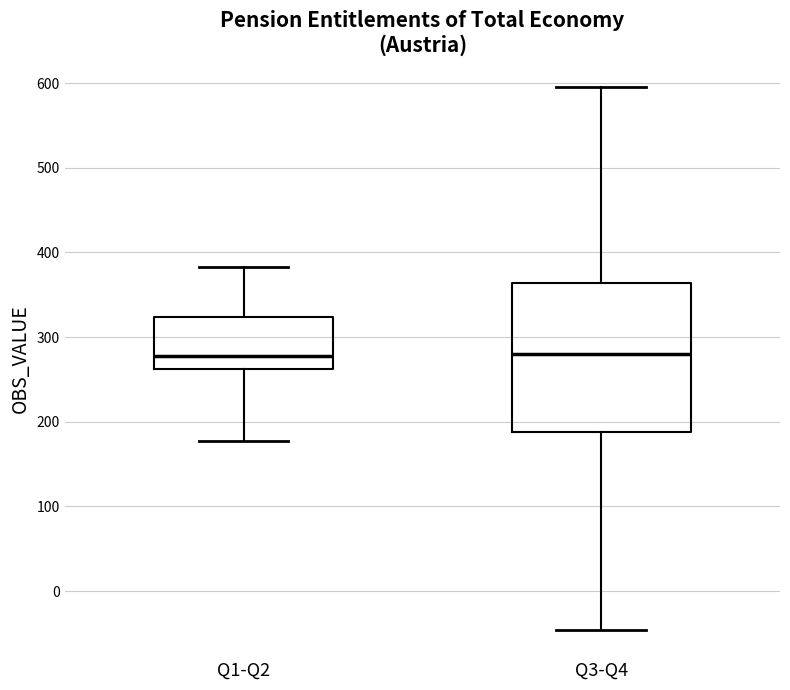

Where does the median line of the box for Q1-Q2 sit on the y-axis? The values are not printed on the chart, so give them approximately, as read against the axis.

280